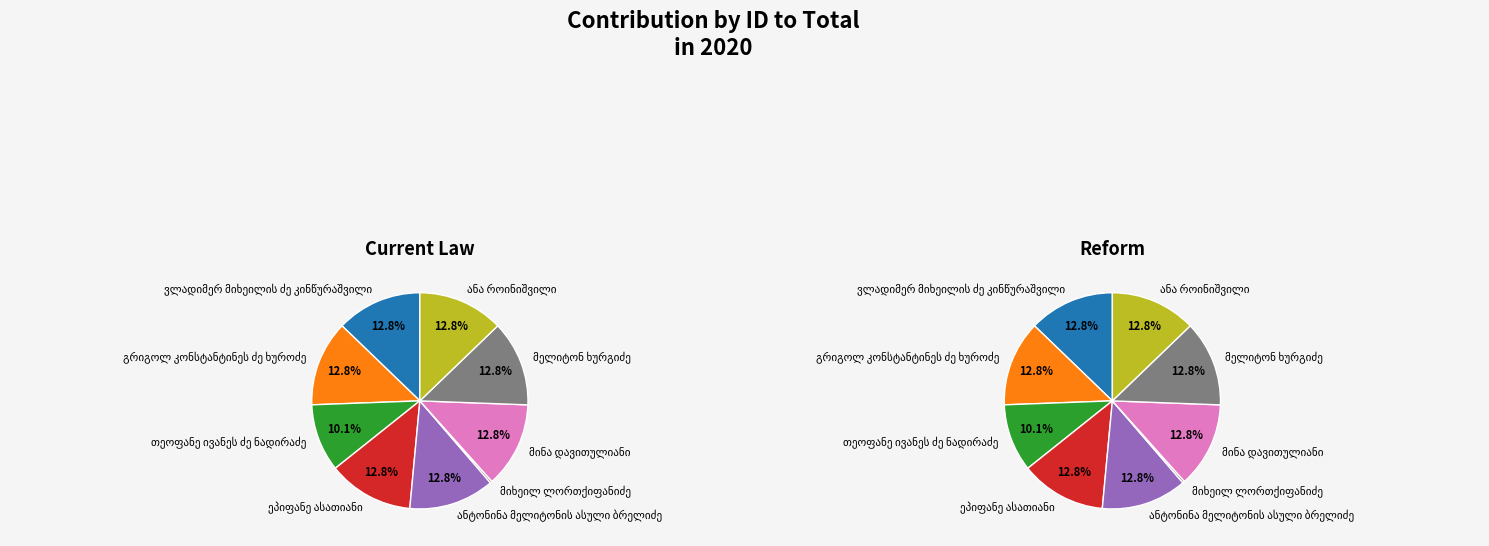

Count the number of slices in the pie.

9